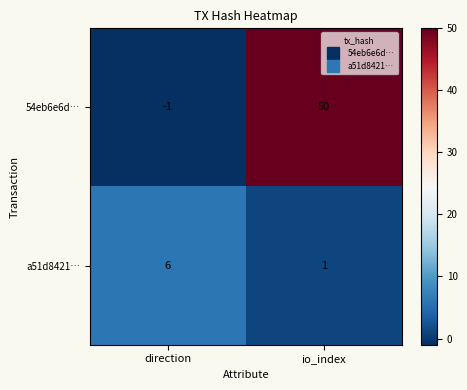

What is the smallest value displayed?

-1